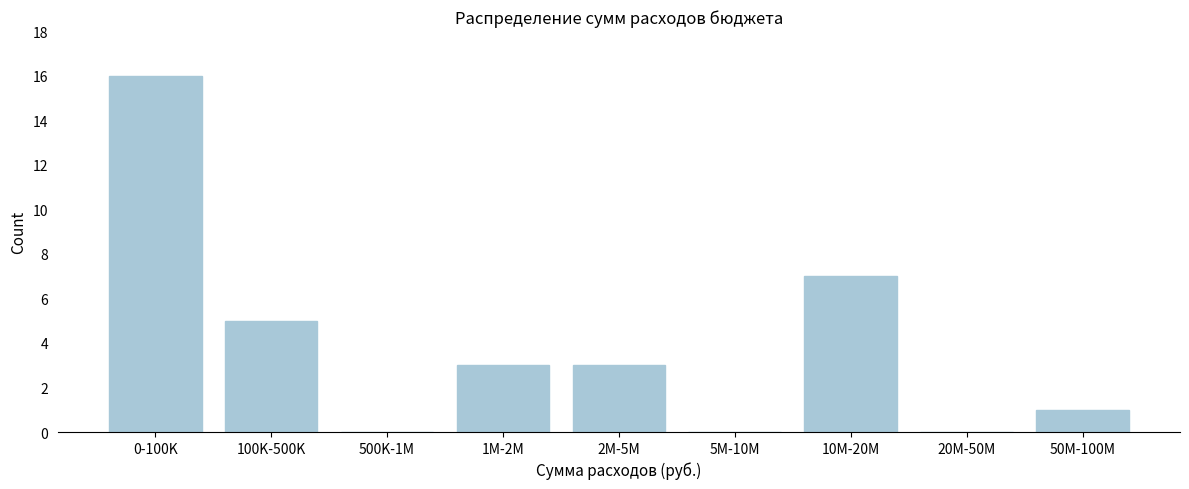

Reading right to left, extract all data points from this chart.

50M-100M=1	20M-50M=0	10M-20M=7	5M-10M=0	2M-5M=3	1M-2M=3	500K-1M=0	100K-500K=5	0-100K=16